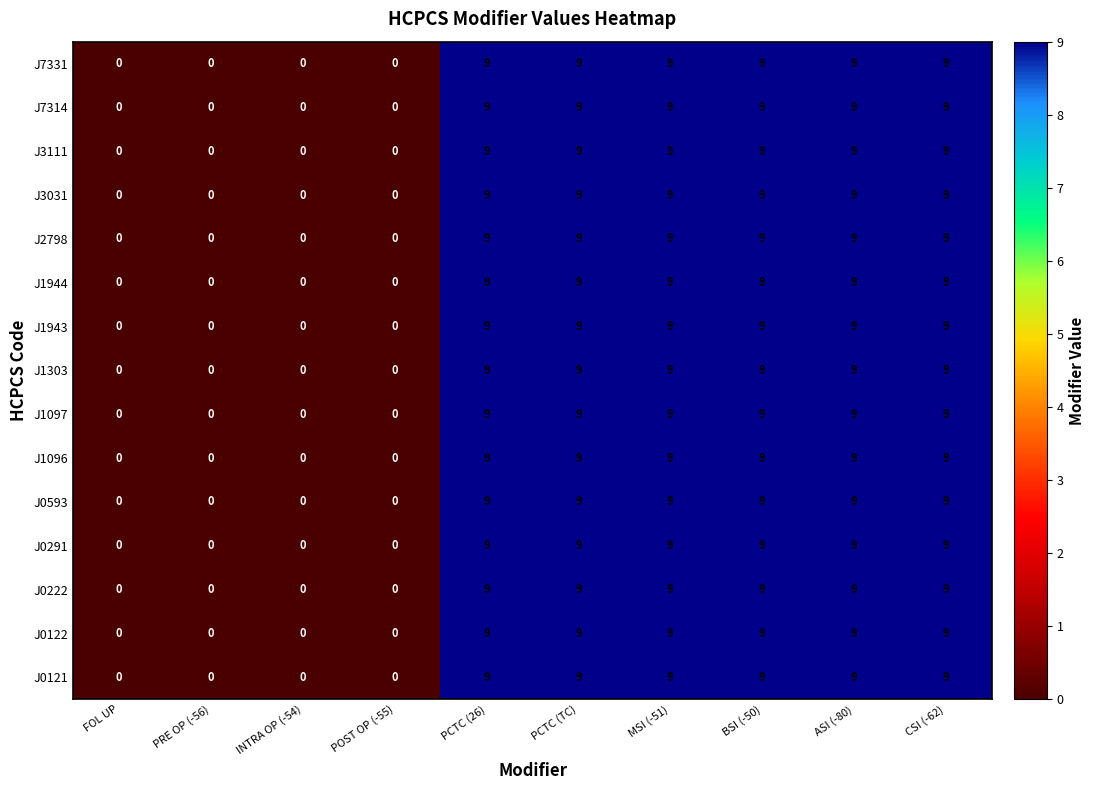

The J3031 series shows 12 at PCTC (TC). True or false?

False